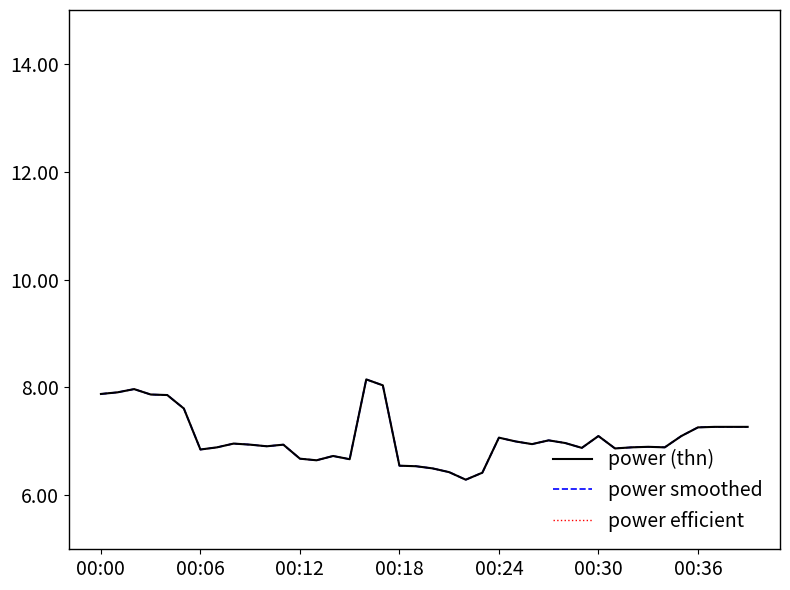

Does the chart display data point markers on the line(s)?

No